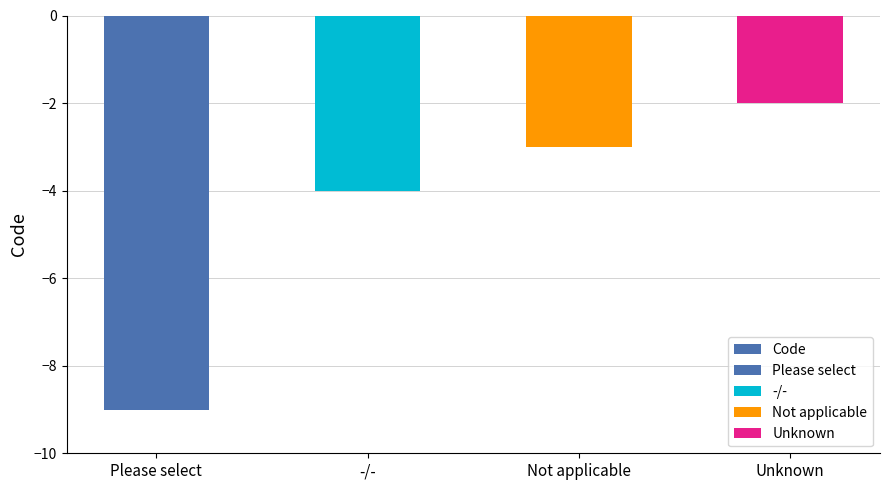

What is the change in value from Not applicable to Unknown?

+1